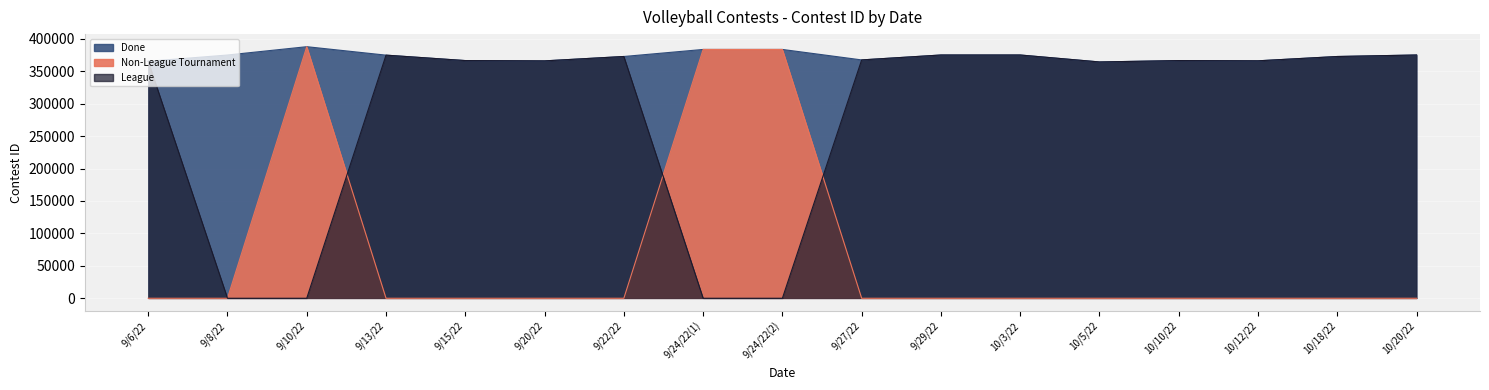

True or false: League has more than 2 interior local peaks.

True